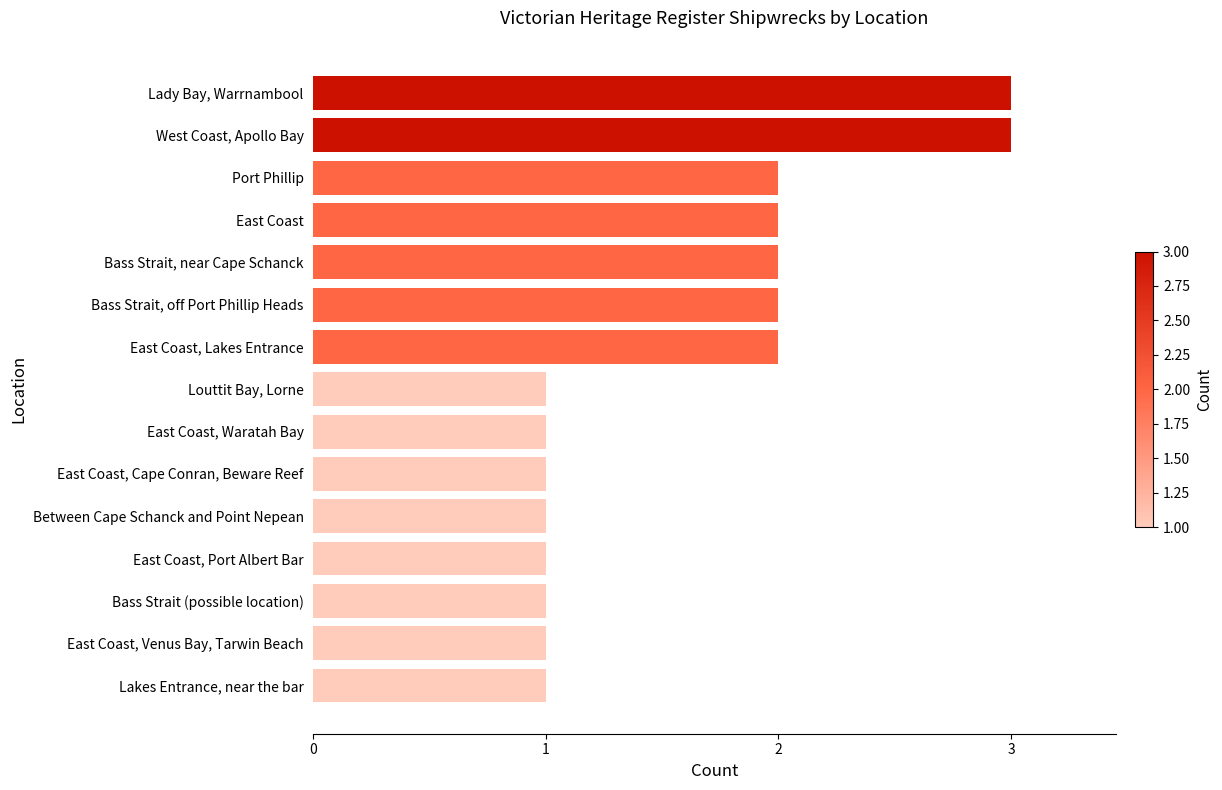

What is the change in value from Between Cape Schanck and Point Nepean to Bass Strait, near Cape Schanck?

+1